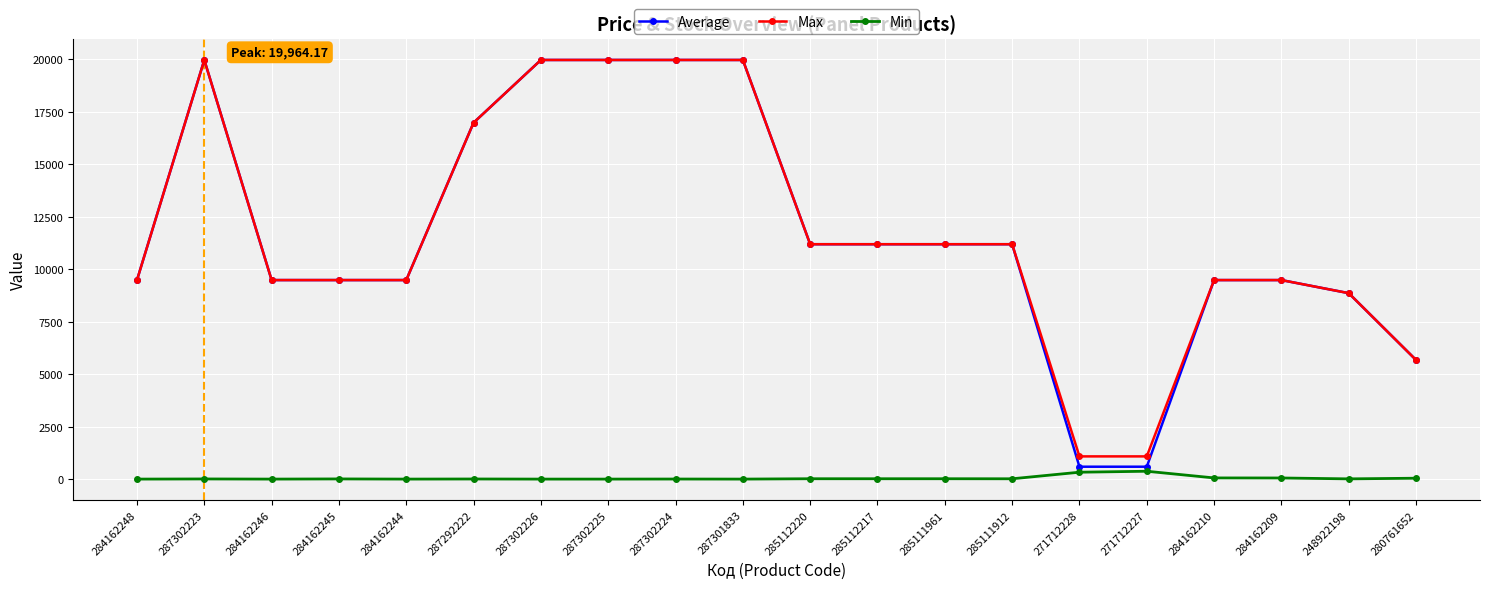

What is the maximum value for Max?

19964.2